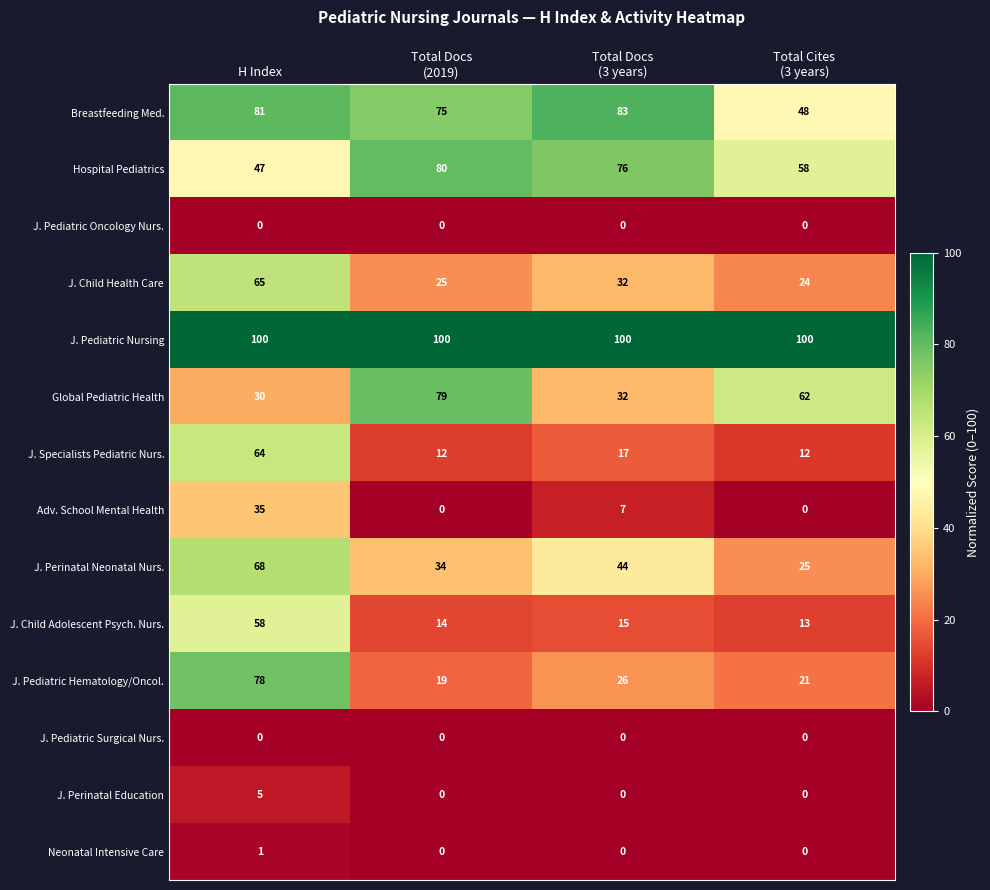

Is it true that Breastfeeding Med. equals 81 at H Index?

True